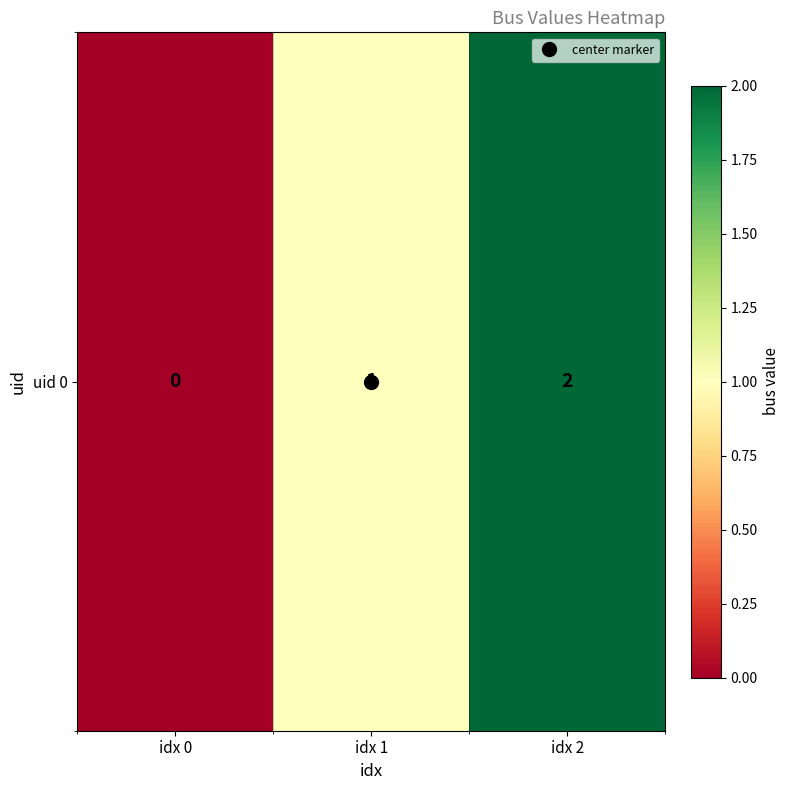

At which category does the chart reach its peak across all series?

idx 2